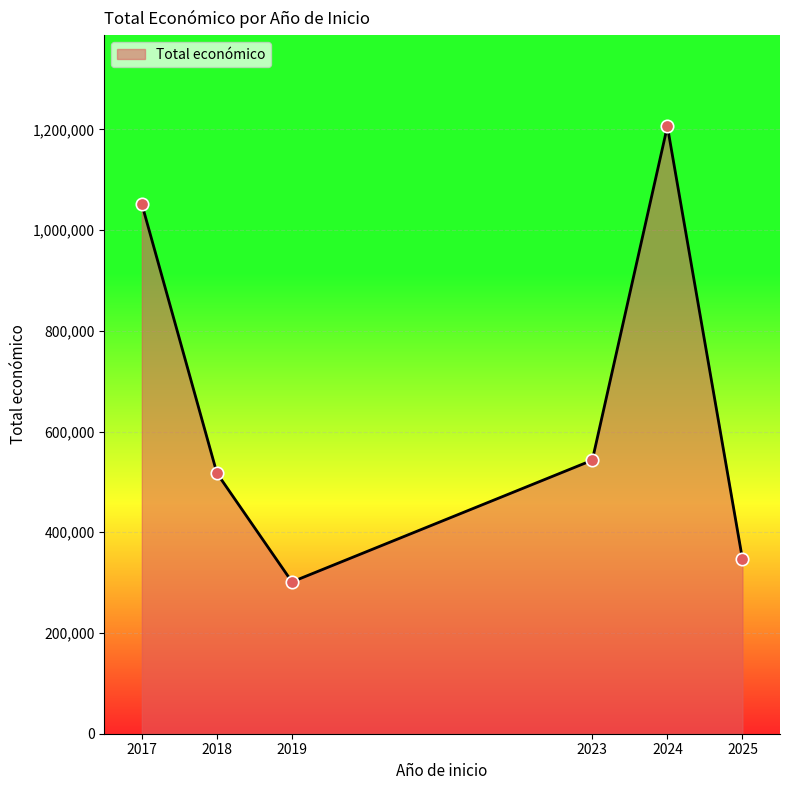

Which has a higher value, 2024 or 2023?

2024